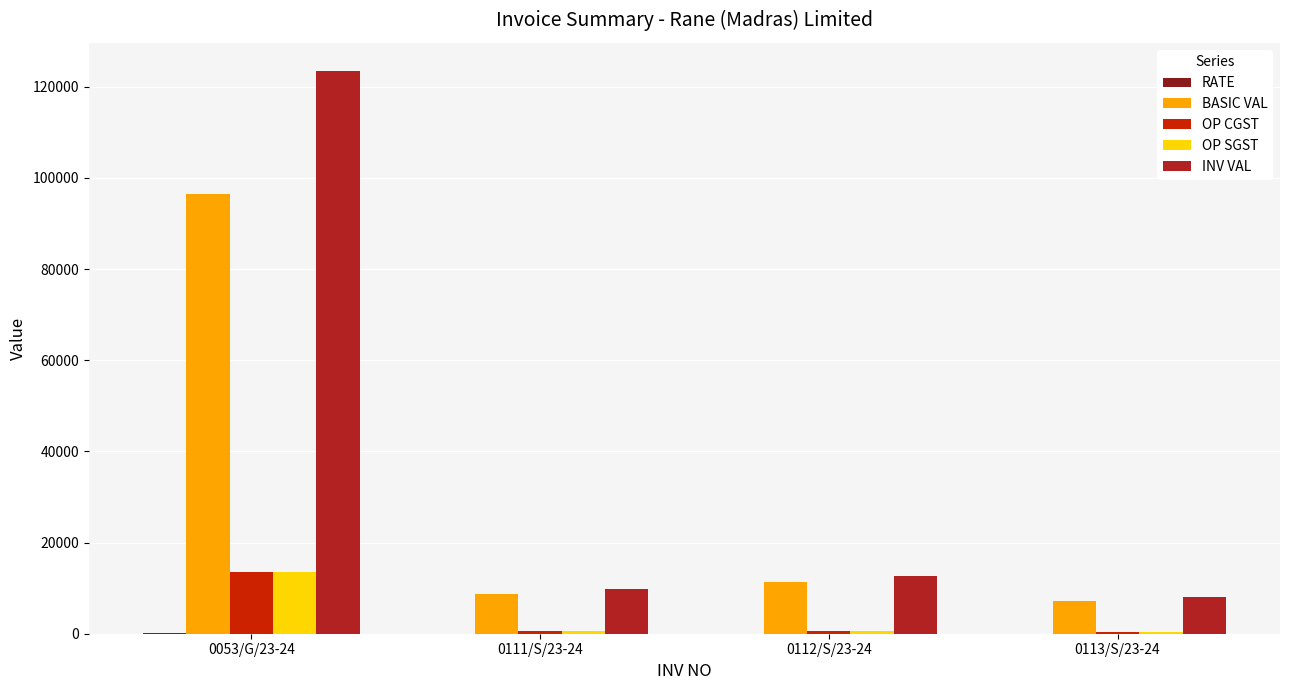

Are the bars grouped side by side (vs. stacked)?

Yes